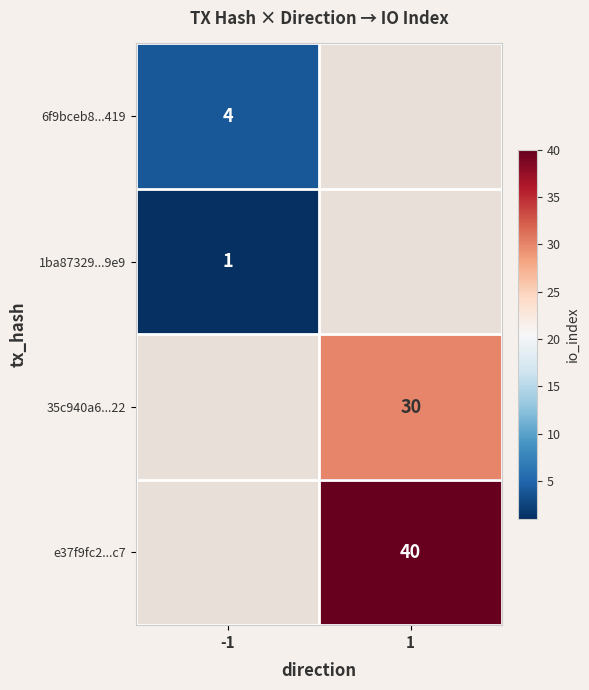

How many distinct data groups are displayed?

4